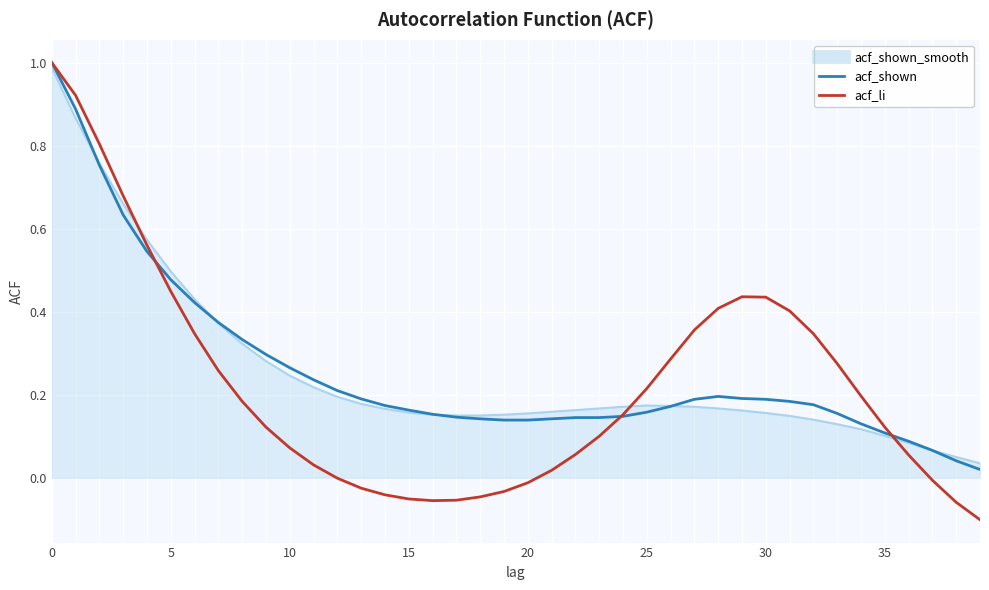

Which series has the widest spread of values?

acf_li